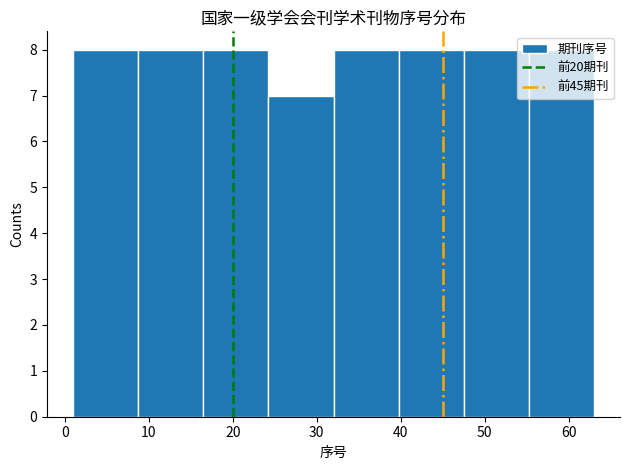

How tall is the bar that spans 48 to 55 on the x-axis? Neither the bar edges nor the heights are printed on the chart, so give them approximately, as read against the axes.

8